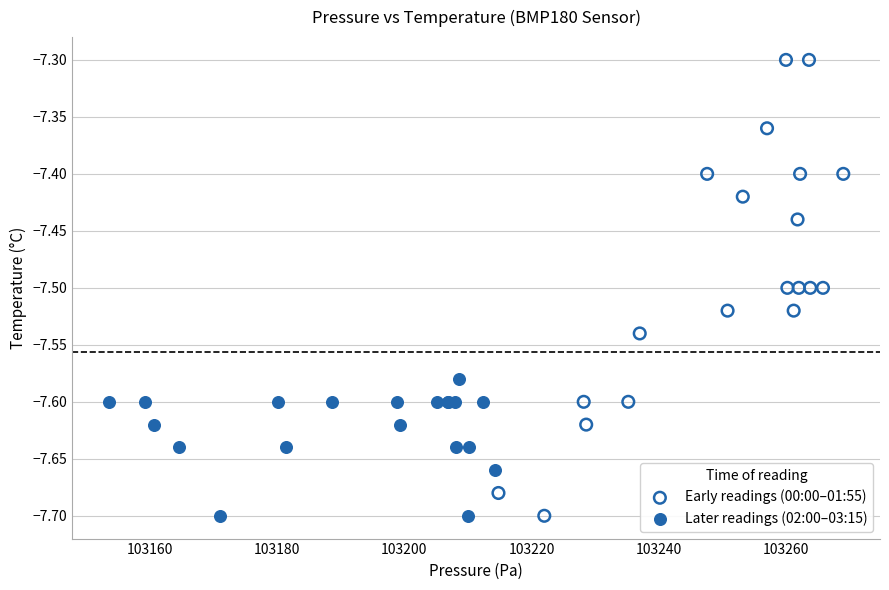

Which series has the largest Y range (max minus min)?

Early readings (00:00–01:55)